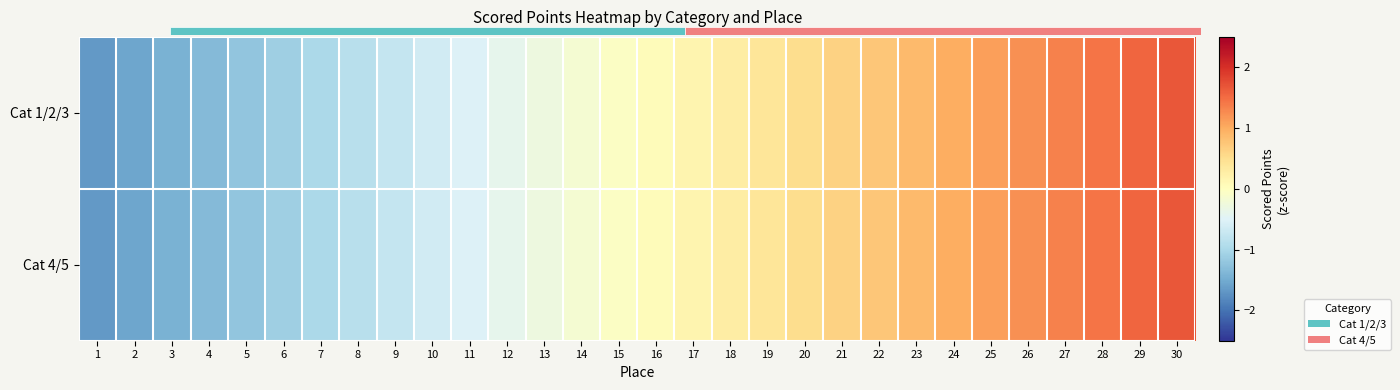

Count the number of categories in the chart.

30